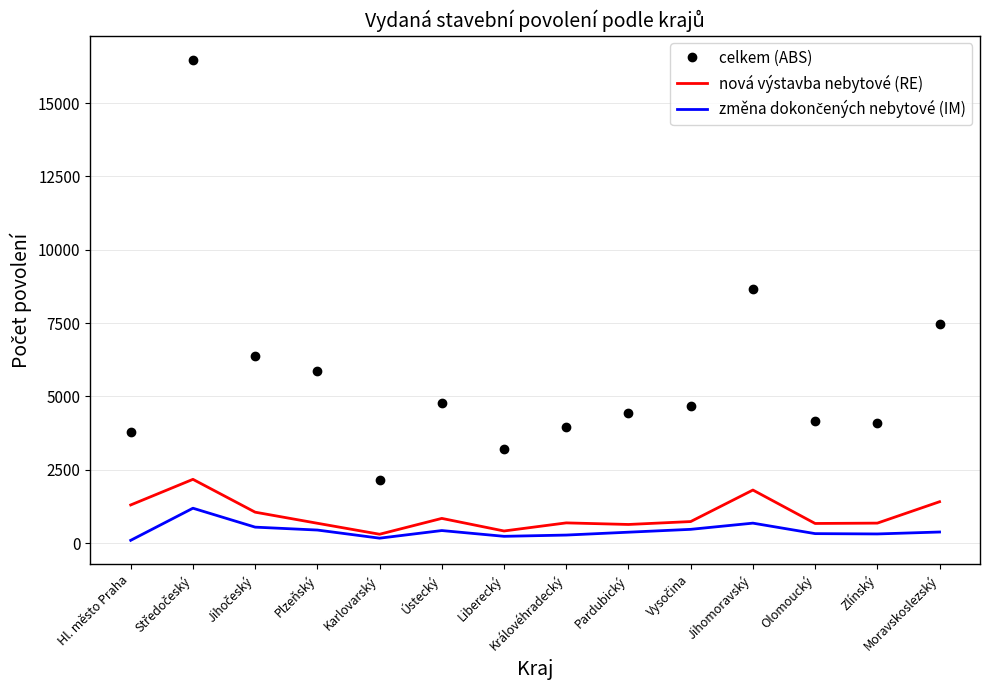

In celkem (ABS), how many points are higher than both neighbors (excluding endpoints)?

3